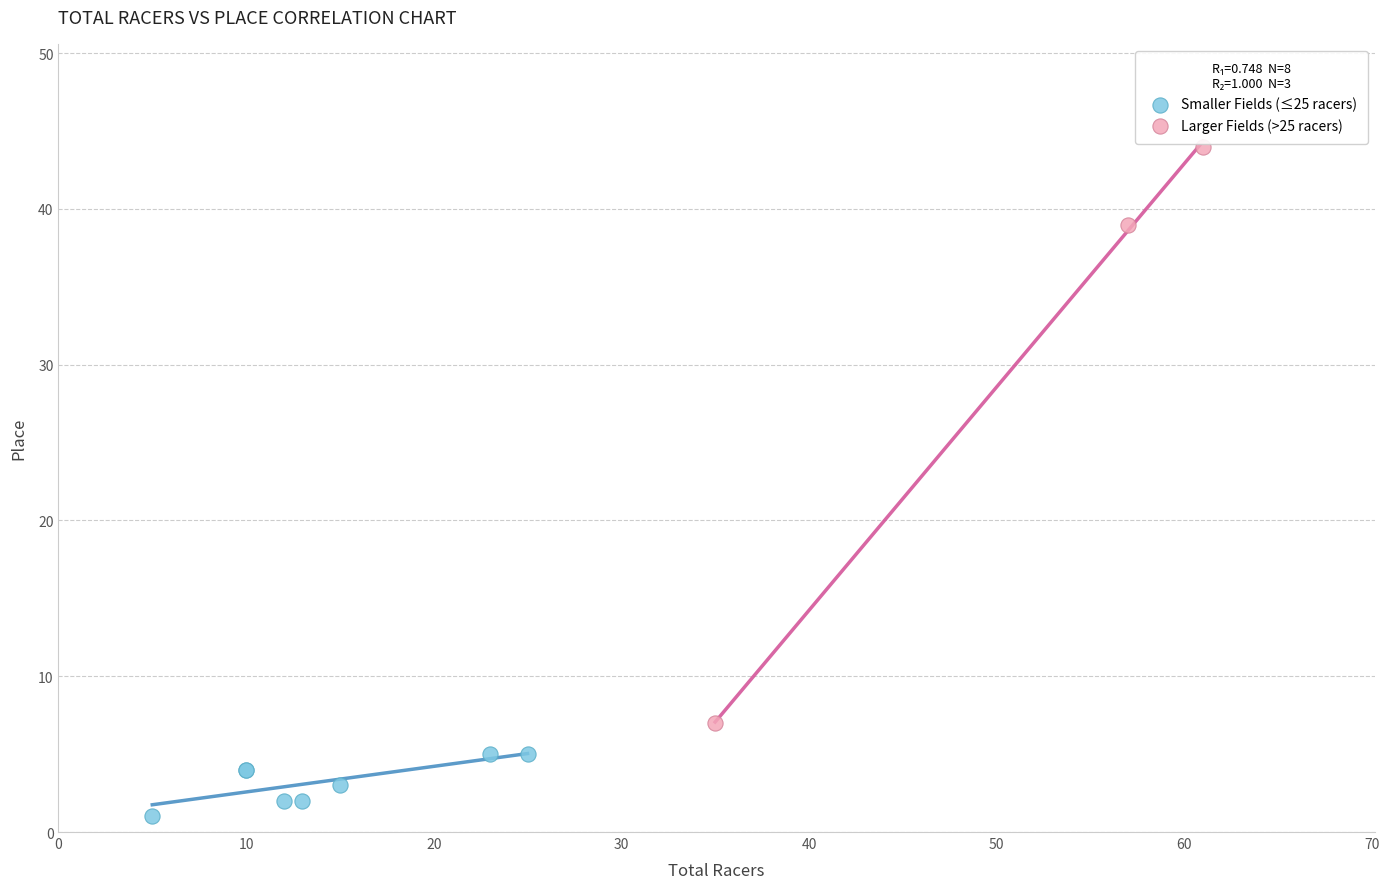

Which series has the largest Y range (max minus min)?

Larger Fields (>25 racers)